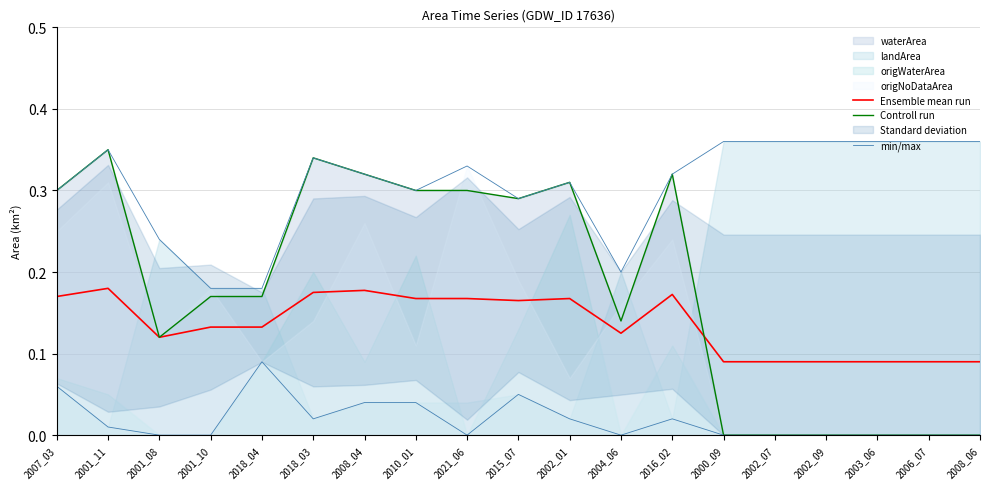

What position from the right is 2001_11?

18